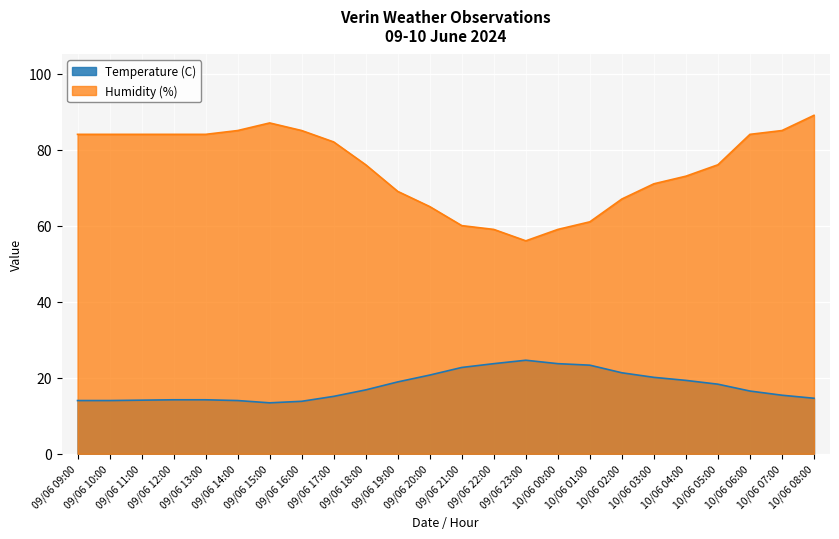

At which category does Humidity (%) reach its first local valley?

09/06 23:00